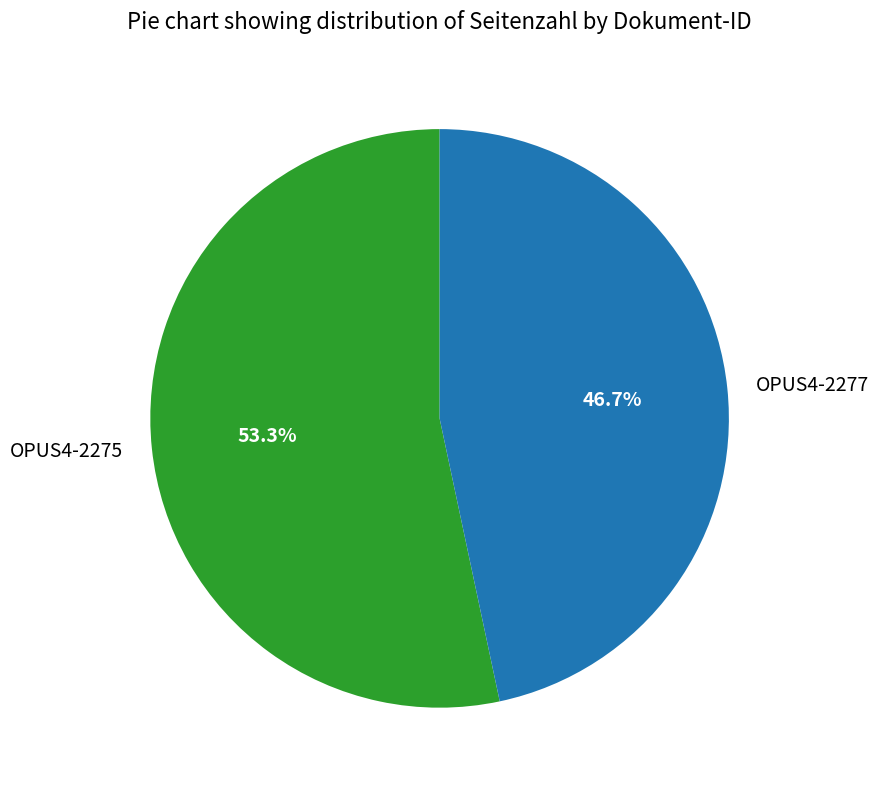

Is the sum of OPUS4-2275 and OPUS4-2277 greater than half?

Yes